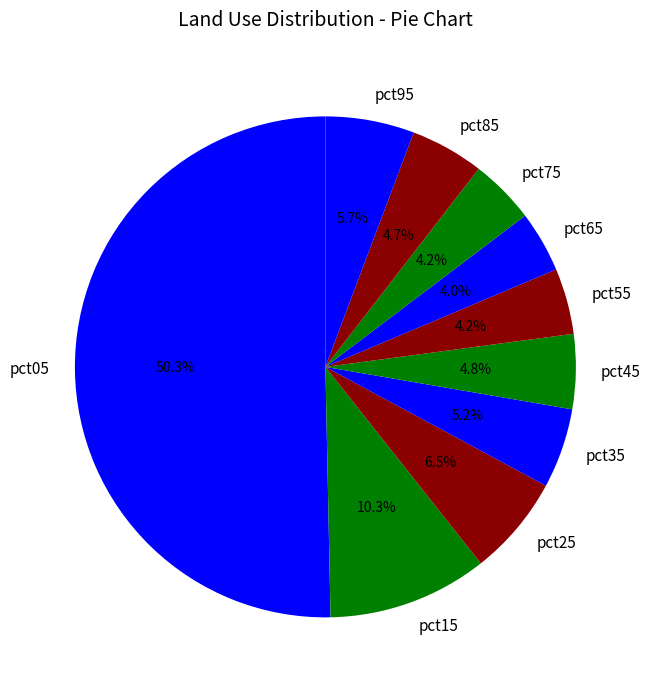

Which category has the biggest portion of the pie?

pct05